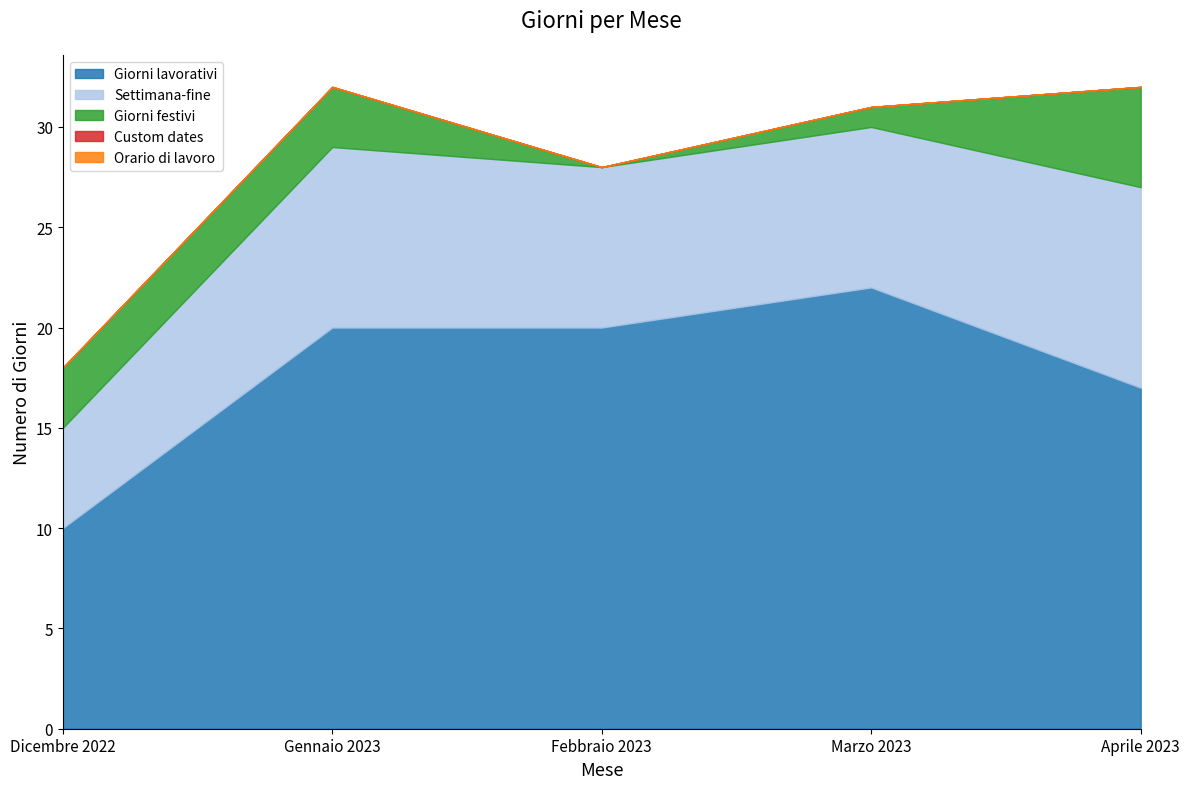

Which series has the largest total across all categories?

Giorni lavorativi